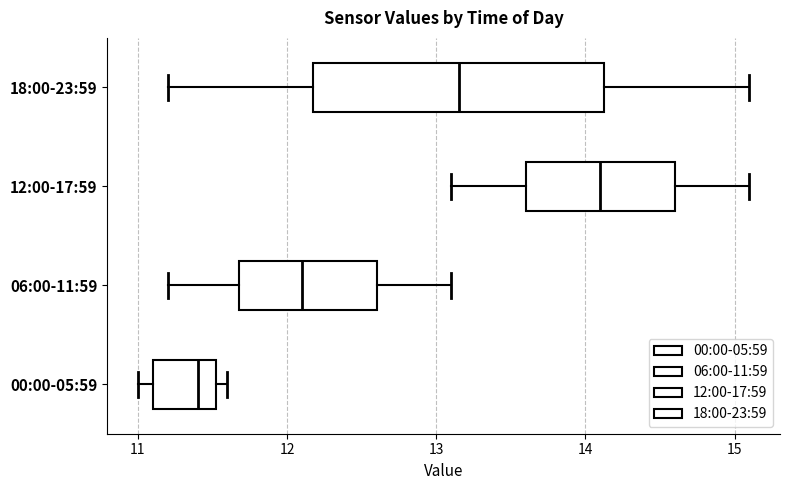

Which box is the widest, from its left edge to its right edge?

18:00-23:59